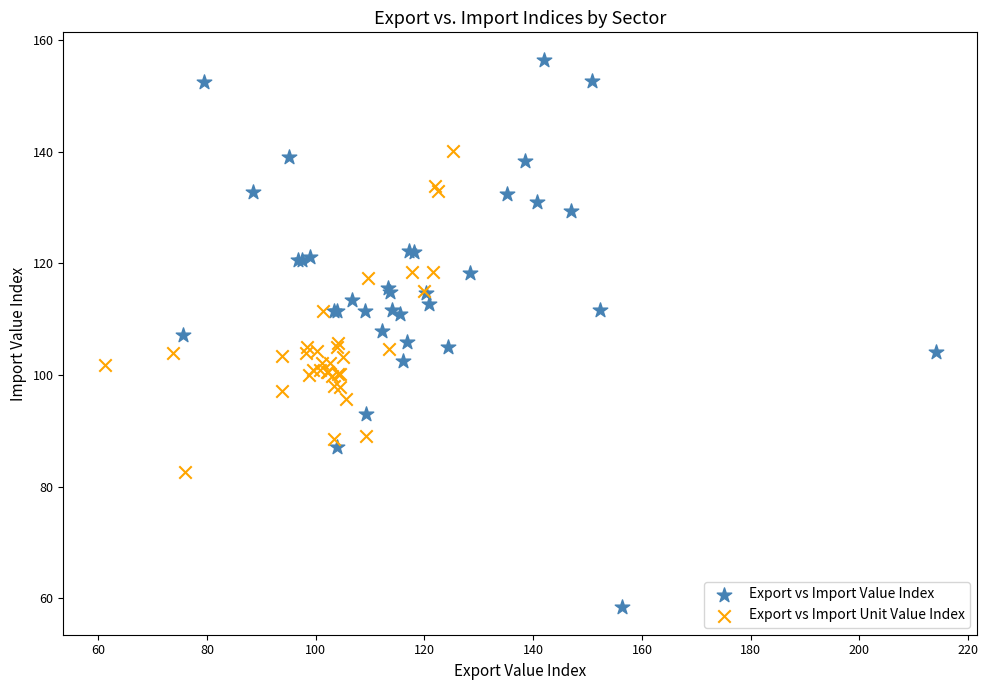

Which series has the largest Y range (max minus min)?

Export vs Import Value Index